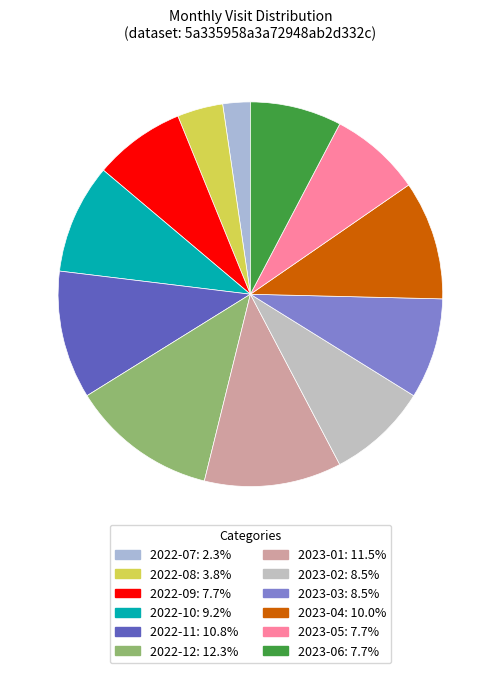

What is the change in value from 2022-12 to 2023-01?

-1